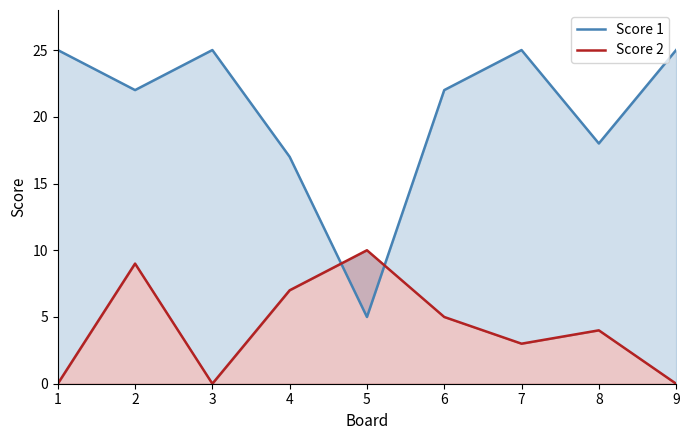

What is the average value of the Score 1 series?

20